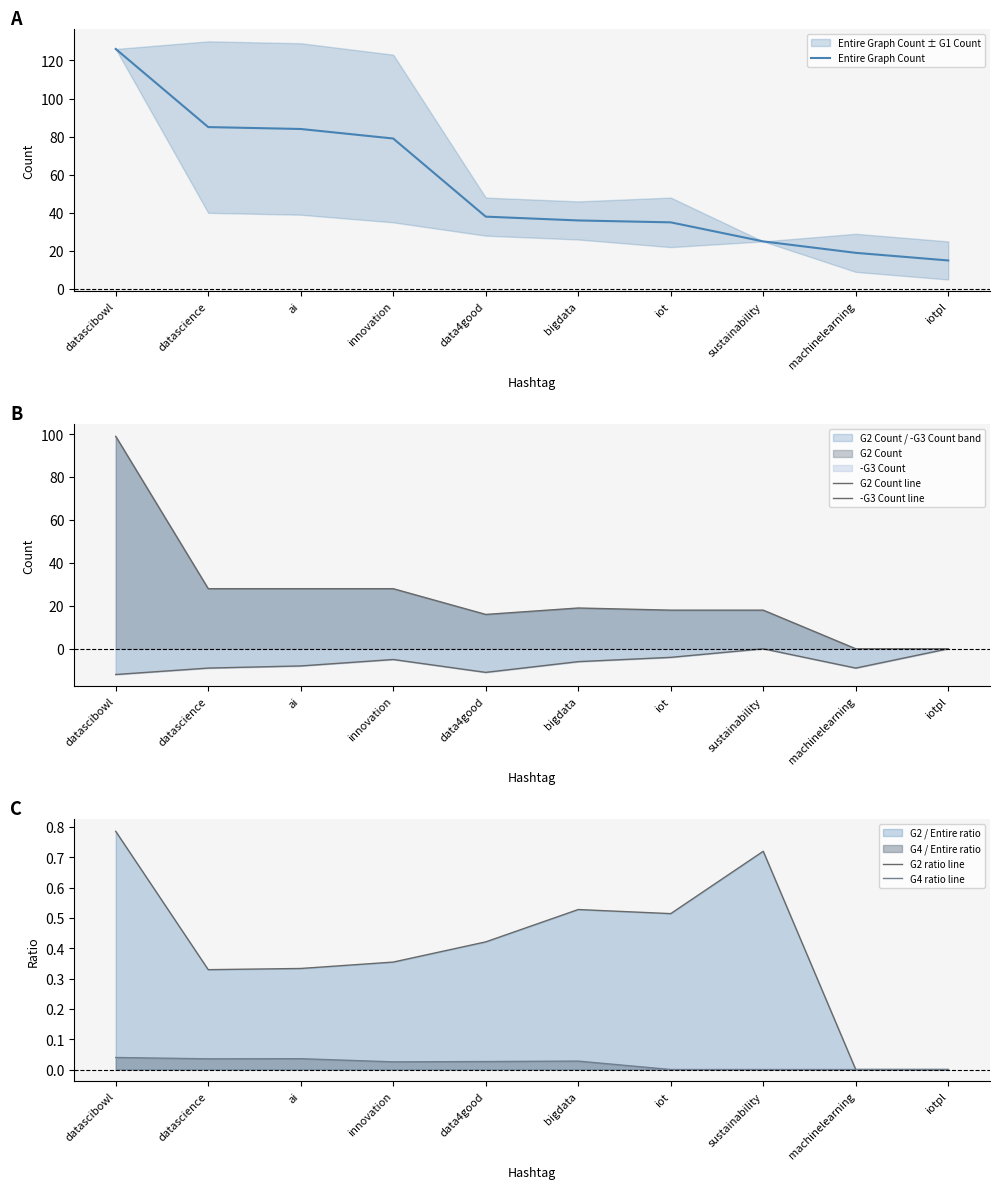

List the series in order of their peak value, highest first.

Entire Graph Count, G2 Count line, G2 ratio line, G4 ratio line, -G3 Count line